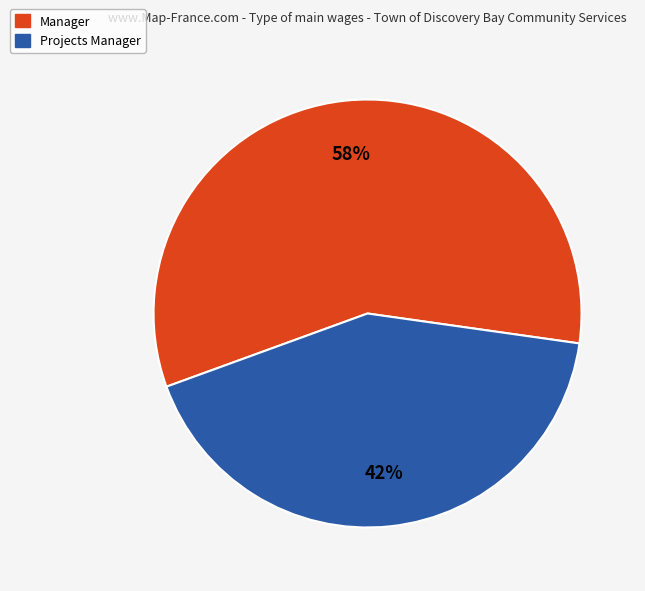

Is Projects Manager the majority of the pie?

No